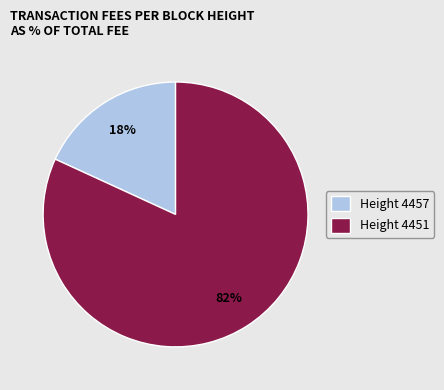

How many slices are in this pie chart?

2